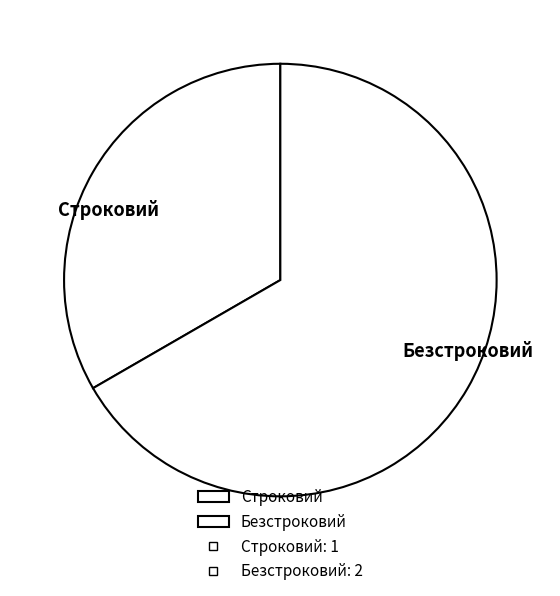

Count the number of slices in the pie.

2